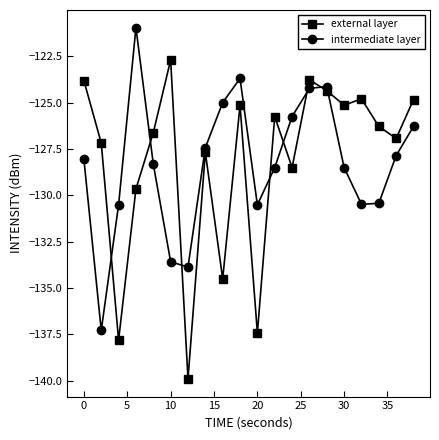

In intermediate layer, how many points are higher than both neighbors (excluding endpoints)?

3